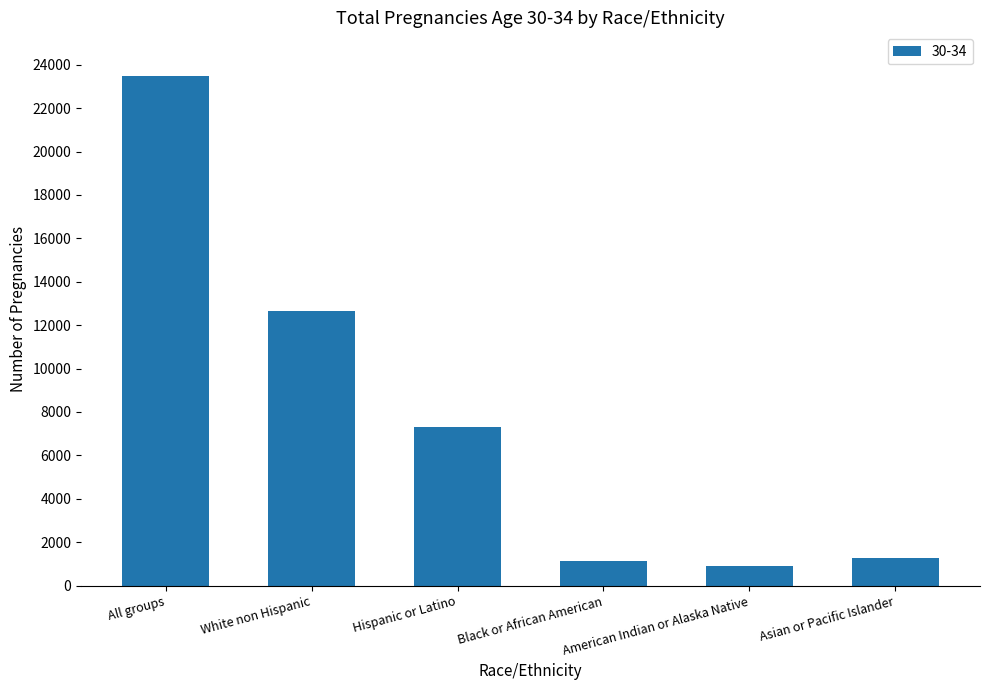

Reading left to right, transcribe all the data shown in this chart.

All groups=23490	White non Hispanic=12671	Hispanic or Latino=7323	Black or African American=1150	American Indian or Alaska Native=916	Asian or Pacific Islander=1268